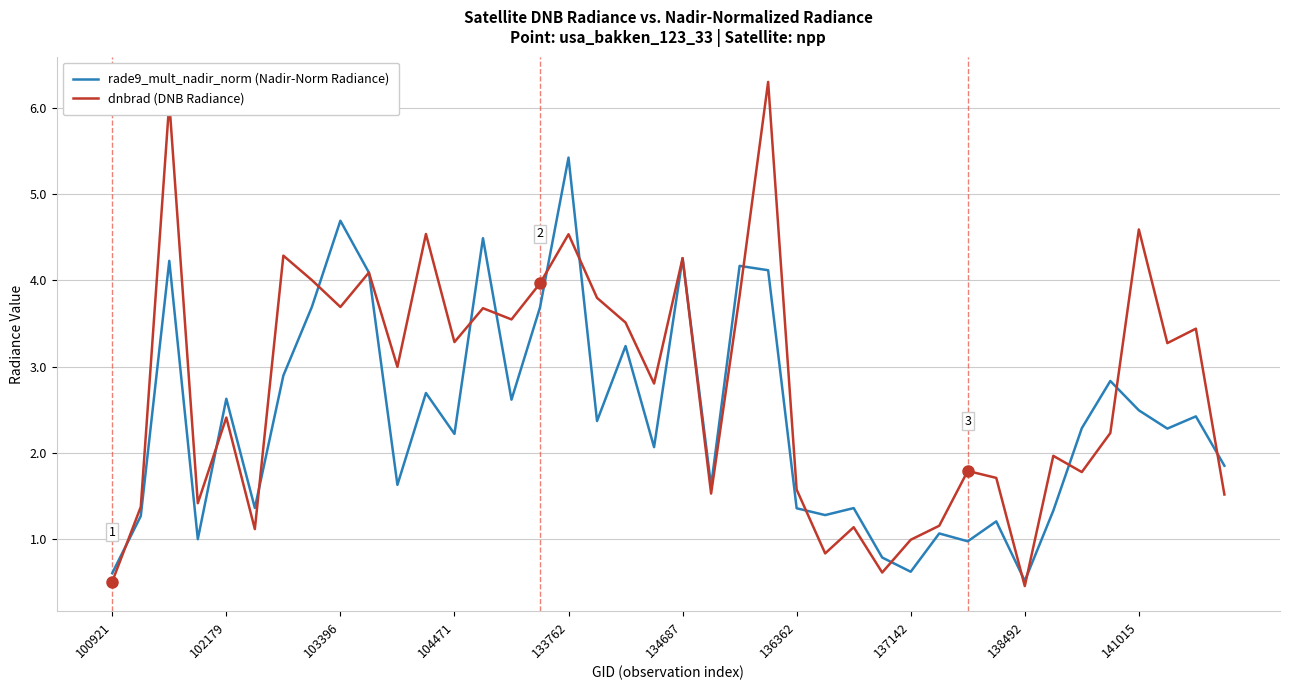

Which series has the largest total across all categories?

dnbrad (DNB Radiance)